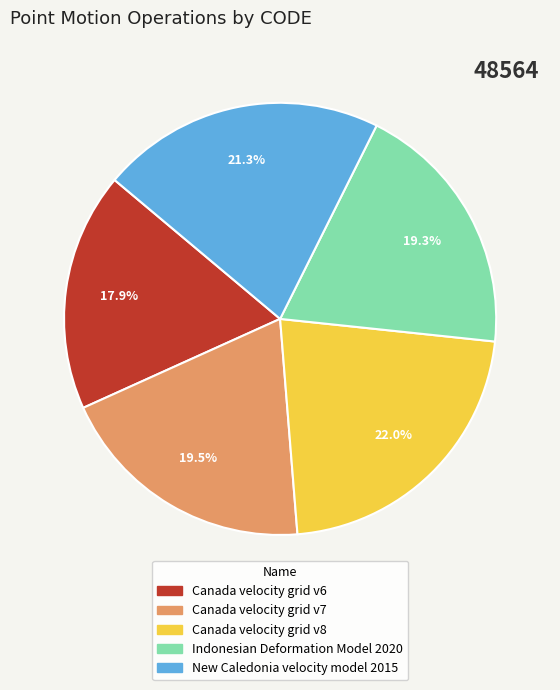

How many slices are in this pie chart?

5